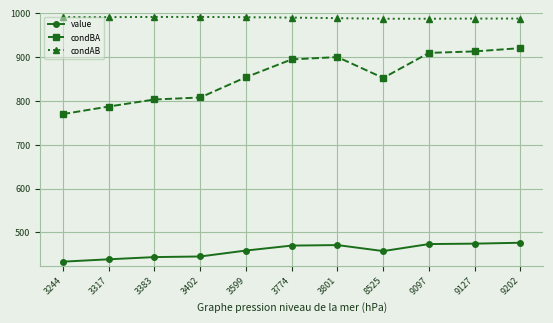

Which series has the widest spread of values?

condBA